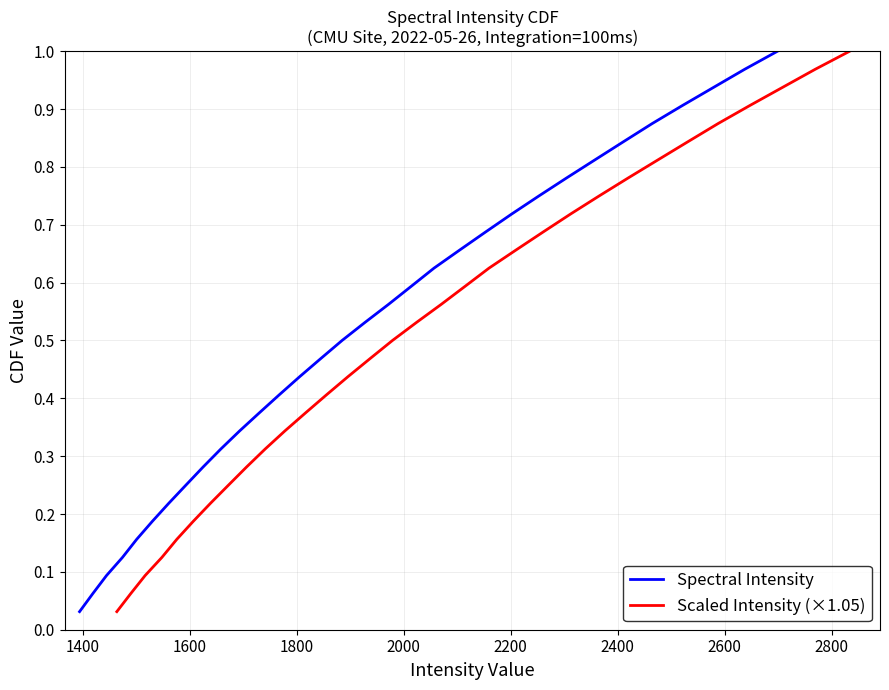

True or false: Scaled Intensity (×1.05) has more than 2 points higher than both neighbors.

False